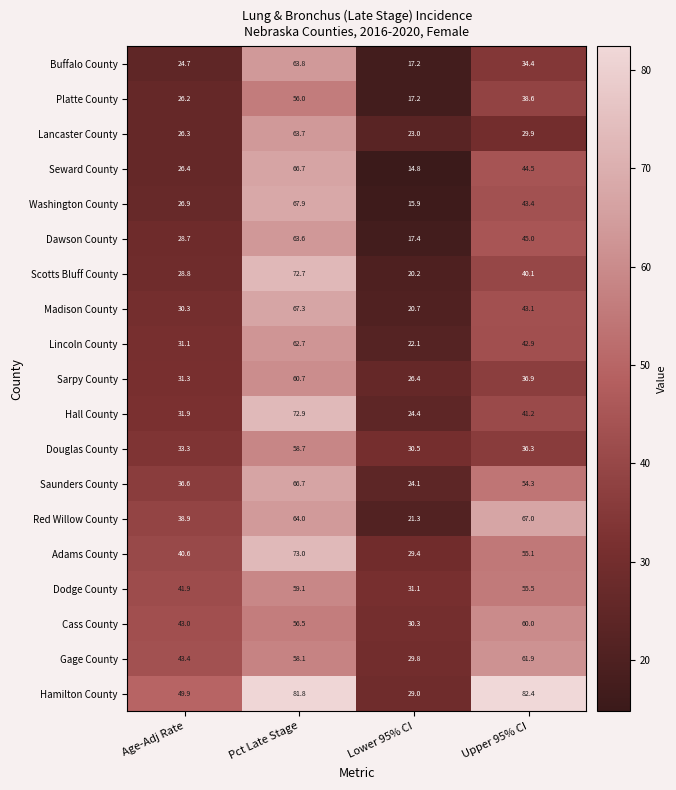

What is the sum of the Adams County values at Age-Adj Rate and Lower 95% CI?

70.0